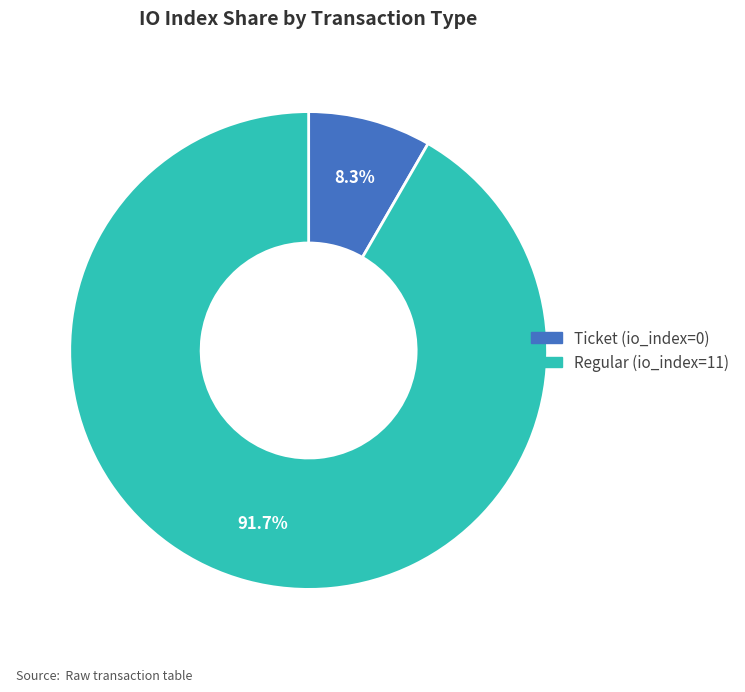

To the nearest percent, what is the difference between the Ticket (io_index=0) and Regular (io_index=11) slice percentages?

83%